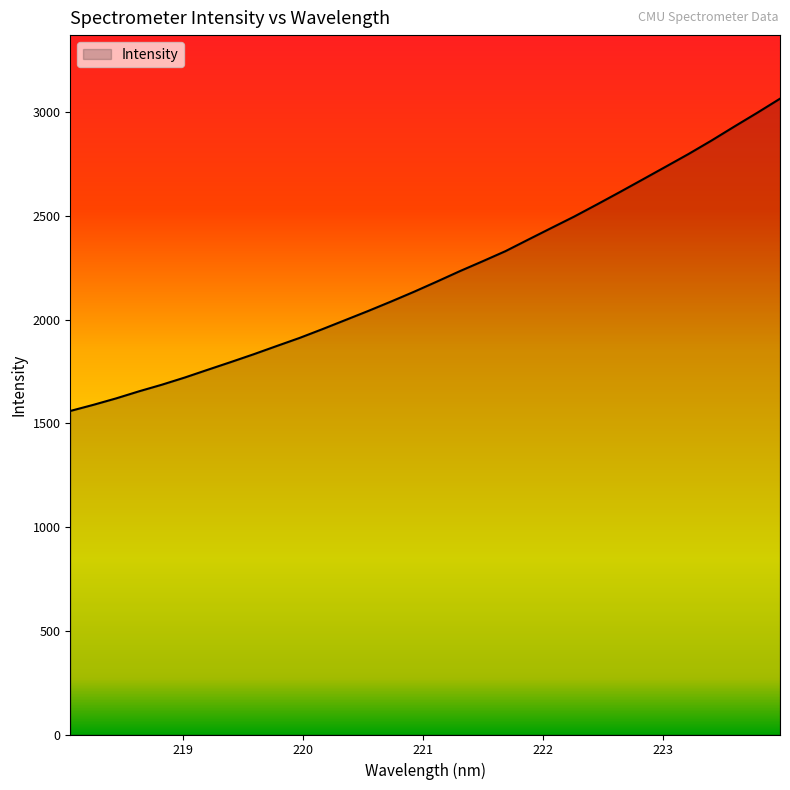

What is the average value?

2213.7